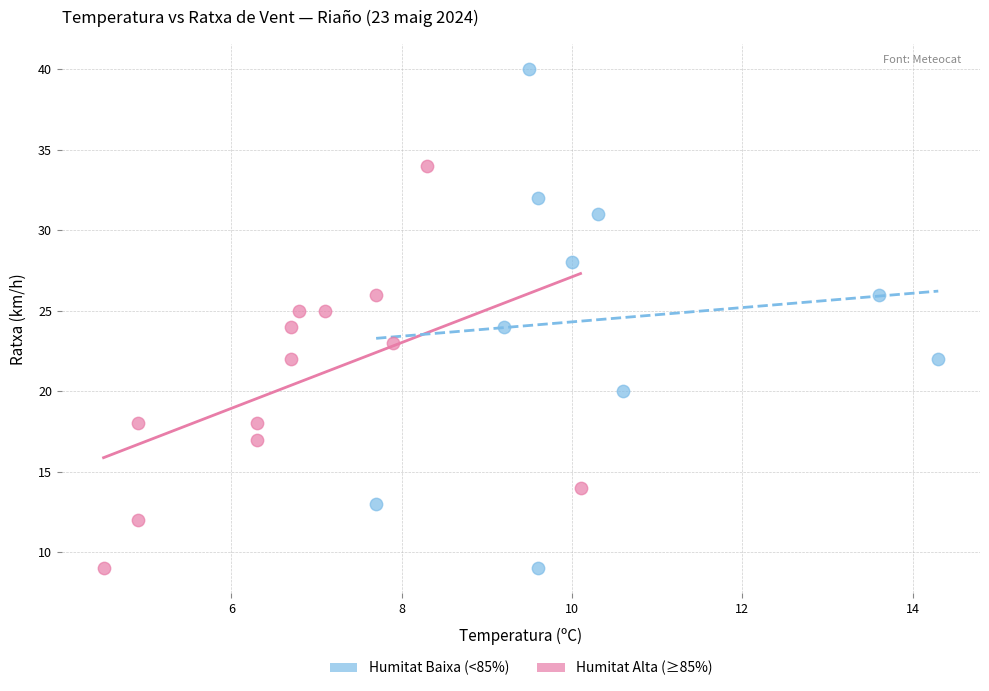

Which series has the widest spread of Y values?

Humitat Baixa (<85%)